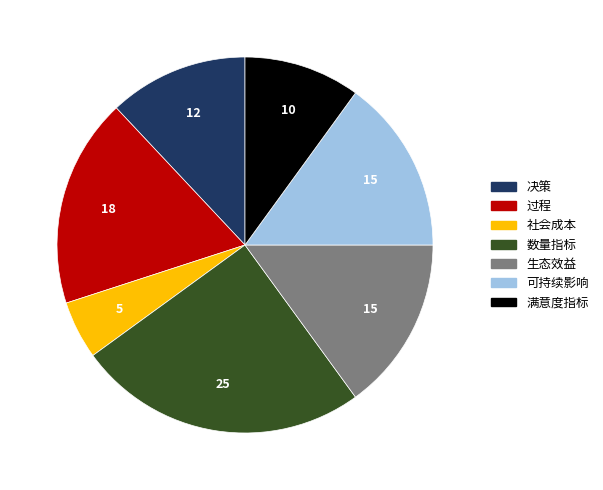

Which category has the biggest portion of the pie?

数量指标